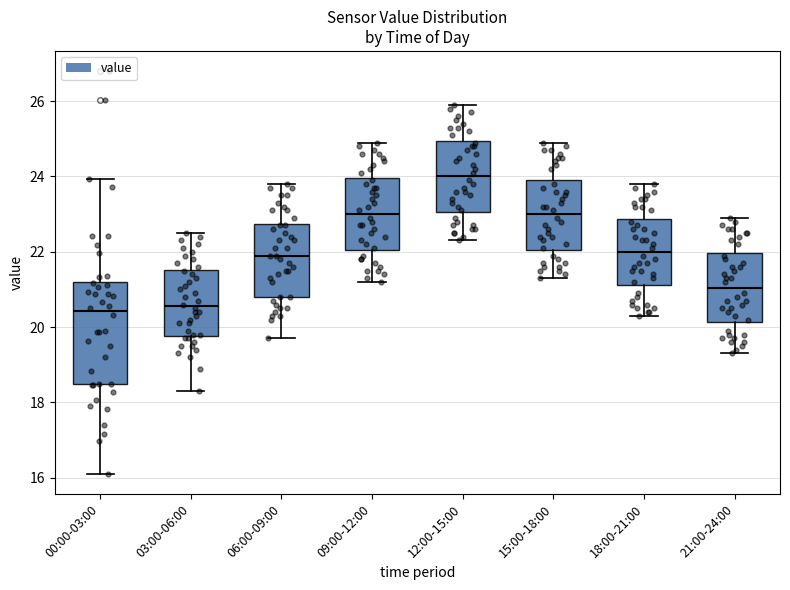

Reading left to right, read every box against the y-axis: the position of its median line, the range the box covers, and the ends of its whiskers. The values are not printed on the chart, so give them approximately, as read against the axis.

00:00-03:00: median 20.4, box 18.4 to 21.2, whiskers 16.2 to 24.0
03:00-06:00: median 20.6, box 19.8 to 21.6, whiskers 18.4 to 22.6
06:00-09:00: median 22.0, box 20.8 to 22.8, whiskers 19.8 to 23.8
09:00-12:00: median 23.0, box 22.0 to 24.0, whiskers 21.2 to 25.0
12:00-15:00: median 24.0, box 23.0 to 25.0, whiskers 22.4 to 26.0
15:00-18:00: median 23.0, box 22.0 to 24.0, whiskers 21.4 to 25.0
18:00-21:00: median 22.0, box 21.2 to 22.8, whiskers 20.4 to 23.8
21:00-24:00: median 21.0, box 20.2 to 22.0, whiskers 19.4 to 23.0